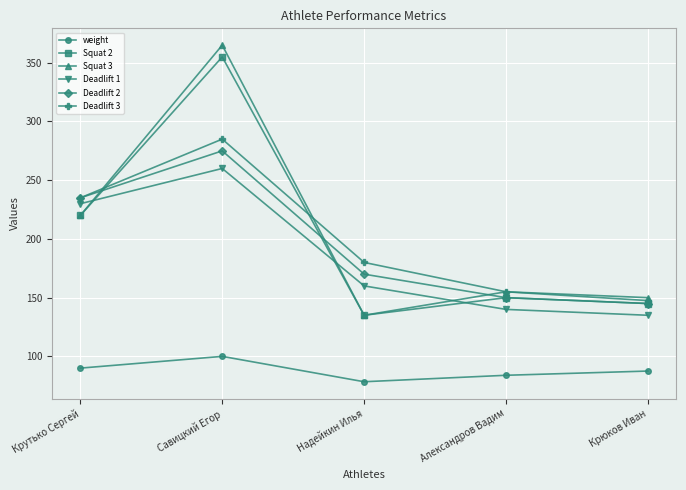

What is the difference between the Deadlift 1 values at Савицкий Егор and Александров Вадим?

120.0